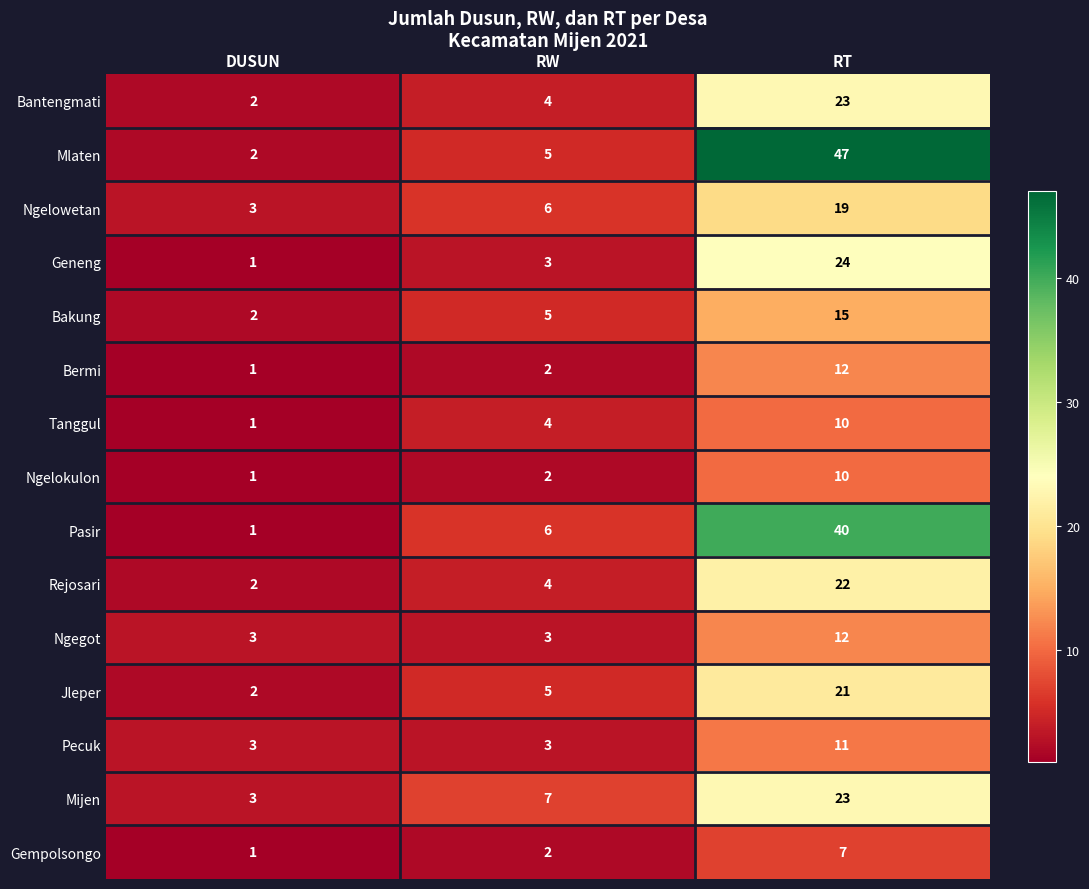

Rank the categories by Mlaten value from highest to lowest.

RT, RW, DUSUN